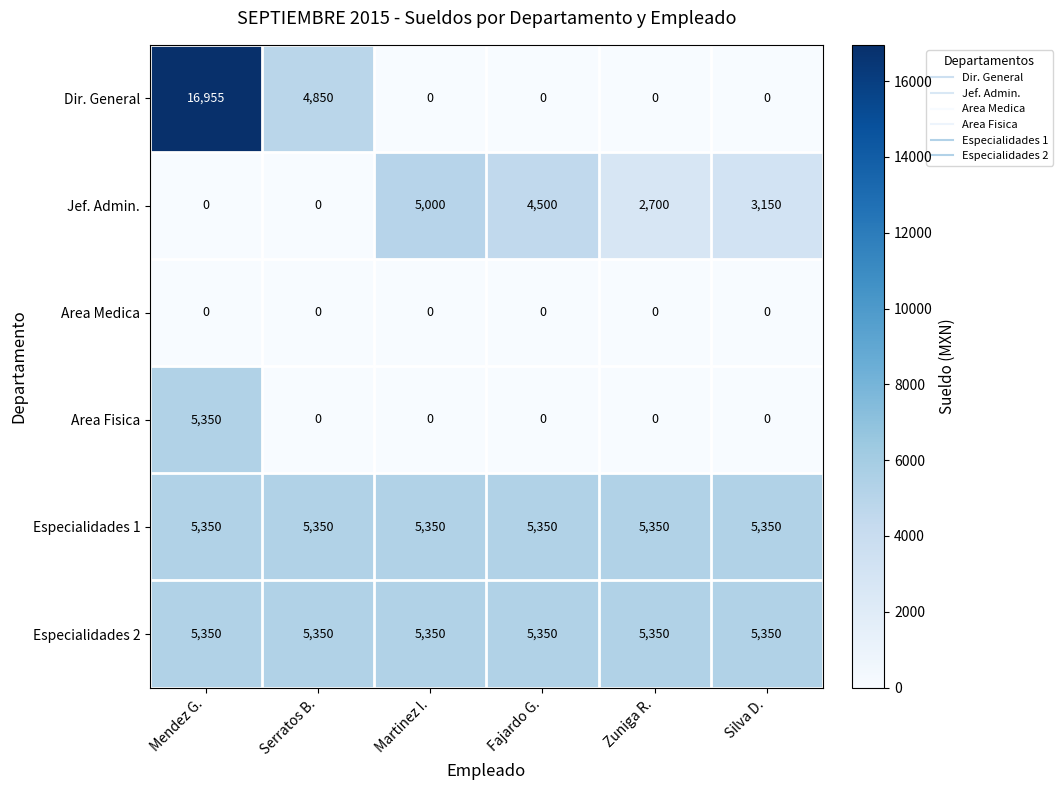

Is it true that Especialidades 2 equals 5350 at Martinez I.?

True